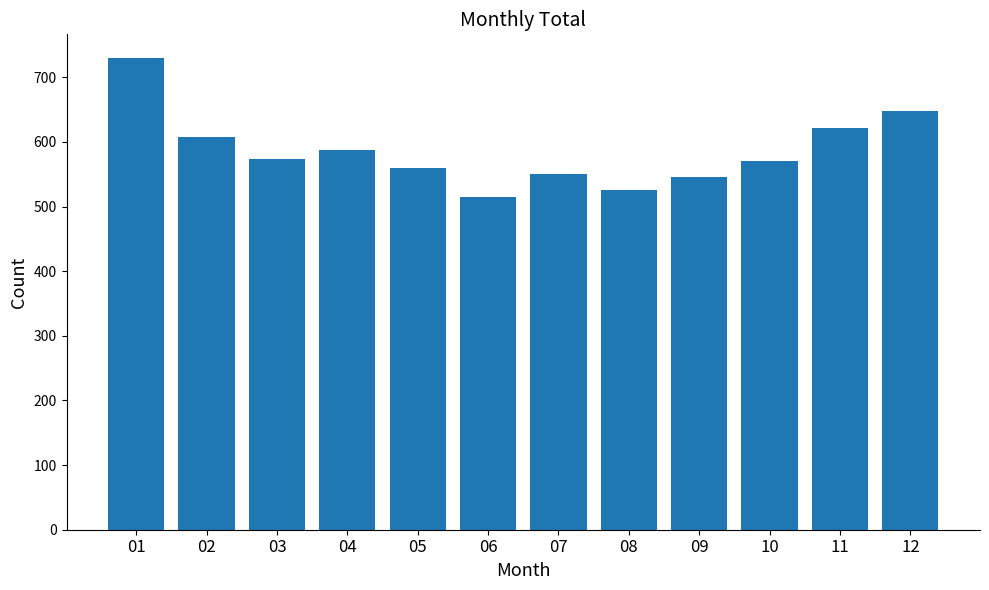

What is the maximum value shown in the chart?

730